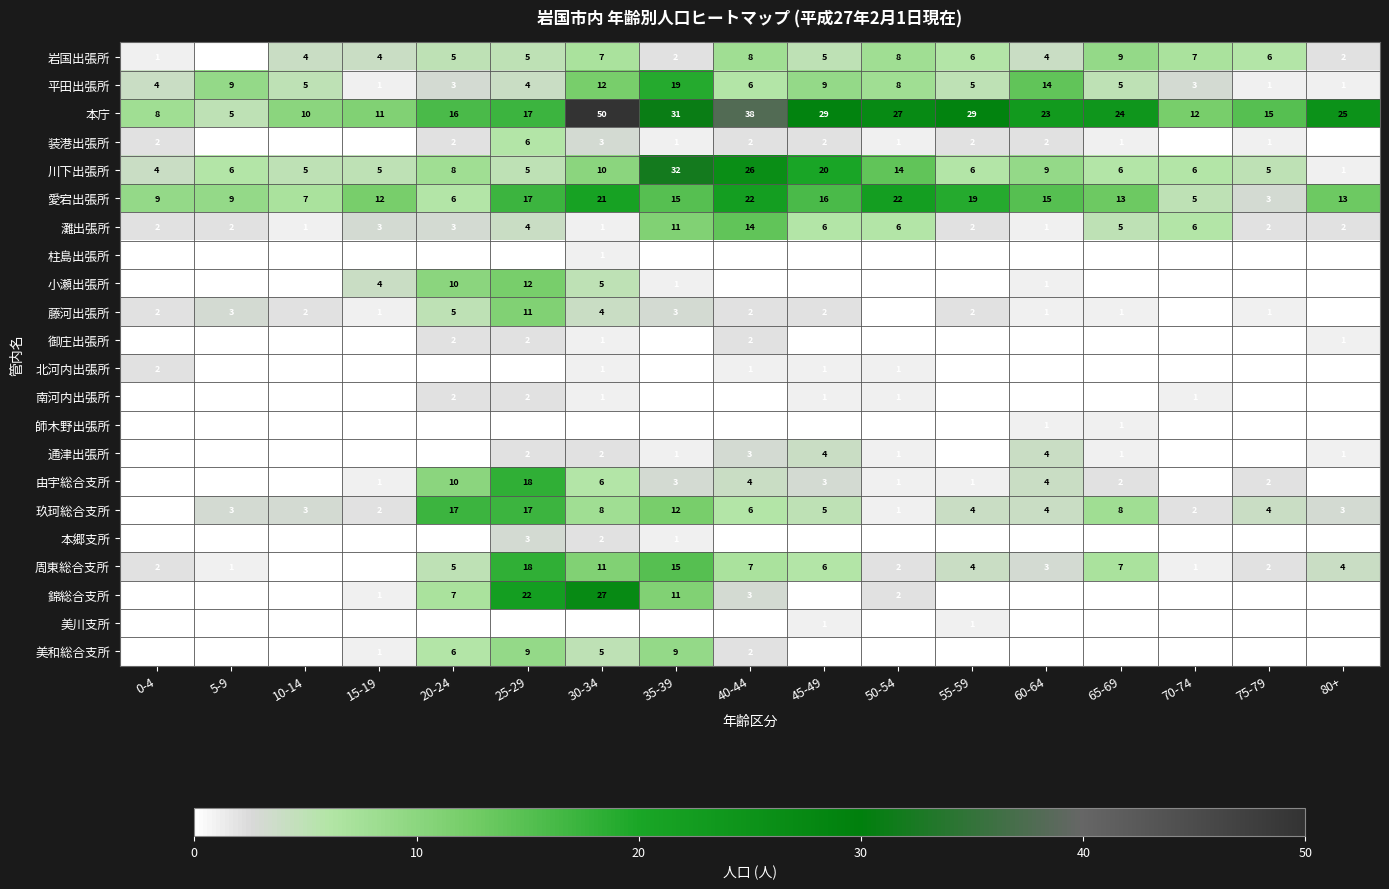

How many categories are shown in the chart?

17